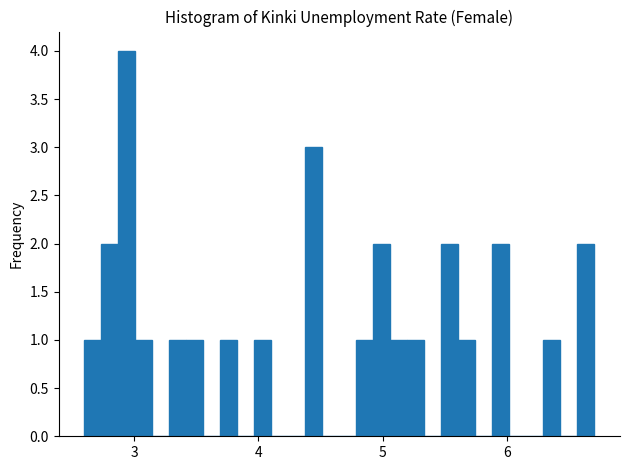

Read against the x-axis, roughly where is the centre of the tallest bar?

2.9